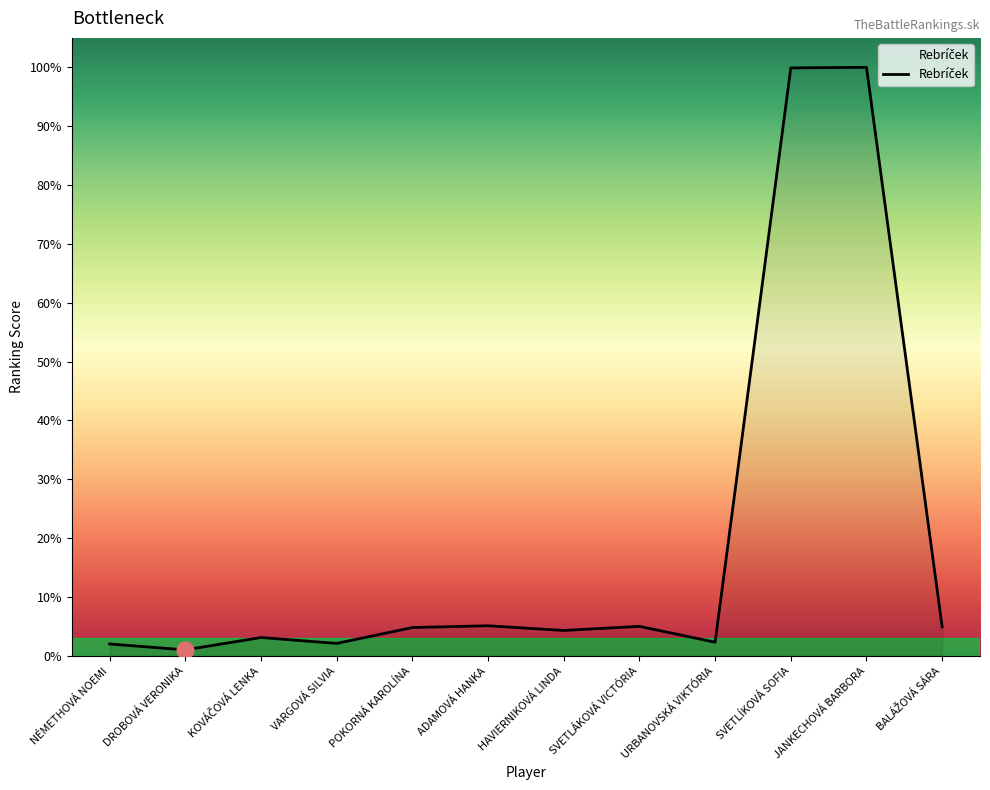

Approximately how many times larger is the value at BALÁŽOVÁ SÁRA compared to URBANOVSKÁ VIKTÓRIA?

2.1